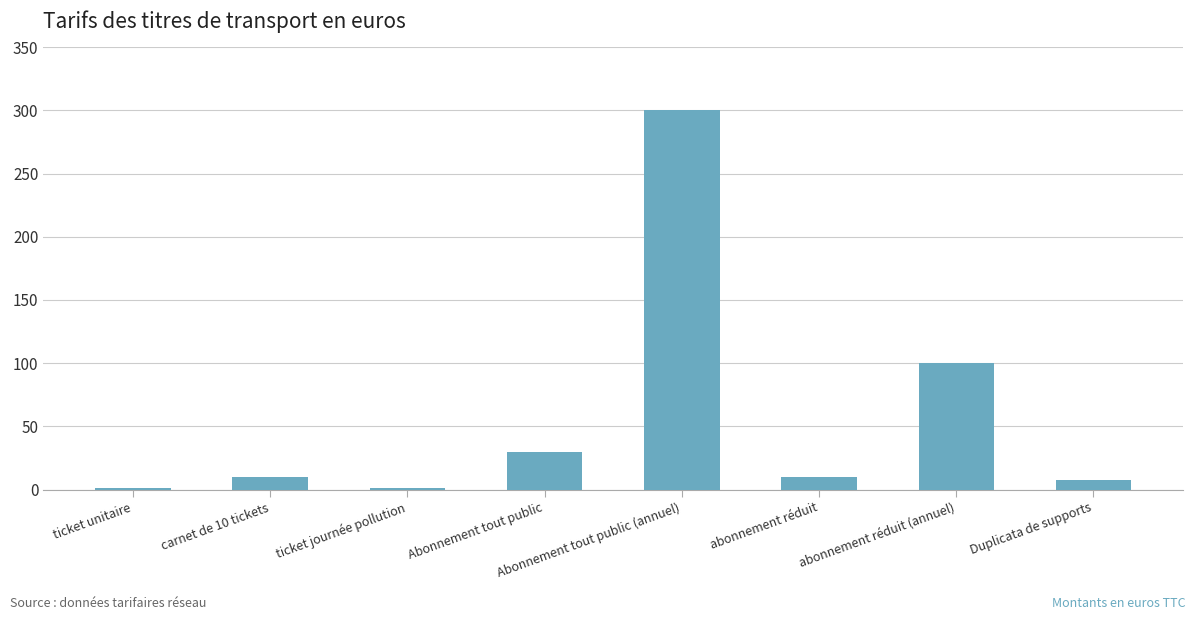

Where is the data nearest to the value 150?

abonnement réduit (annuel)